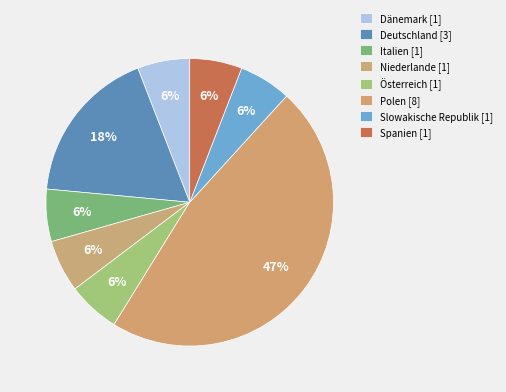

Is there a majority slice in this chart?

No